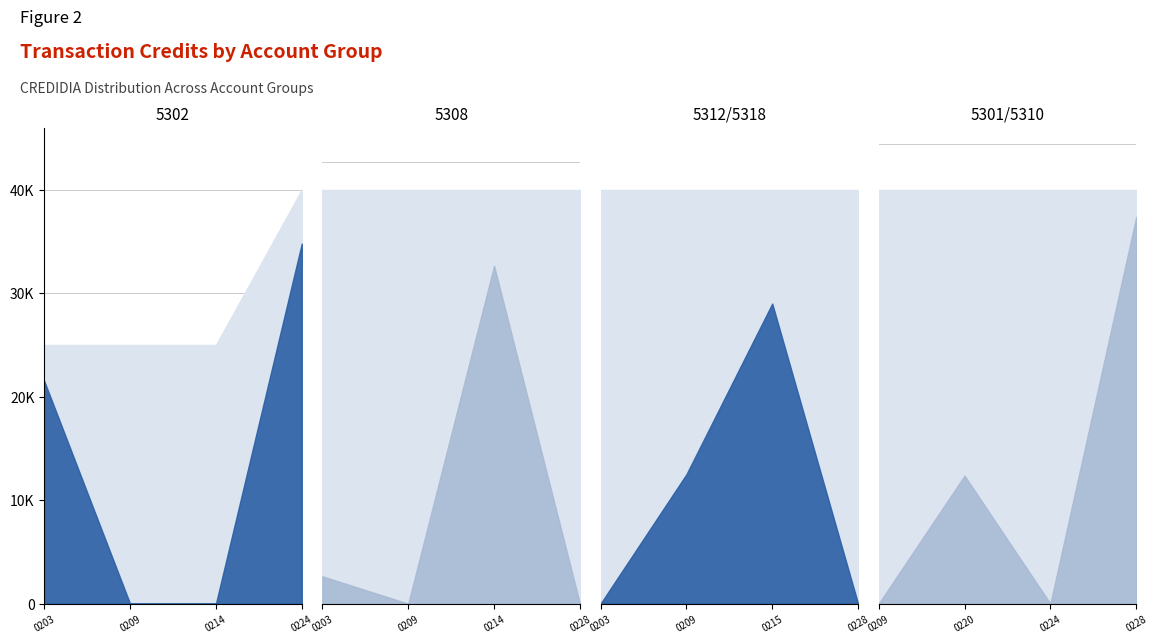

How many interior local valleys does the CREDIDIA series have?

2